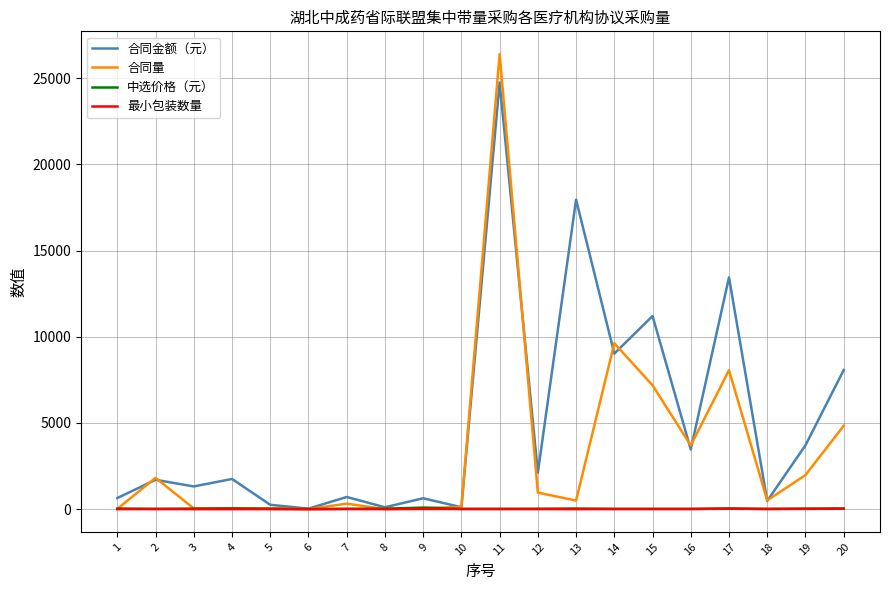

What is the maximum value shown in the chart?

26400.0